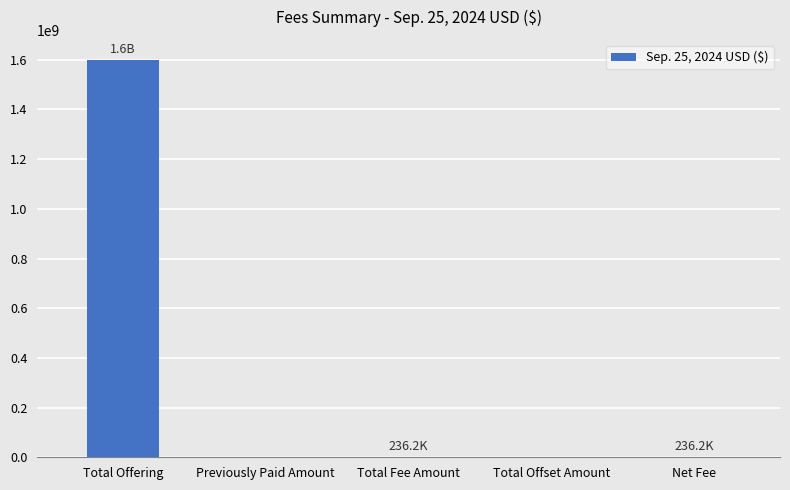

What is the sum of all values?

1600472320